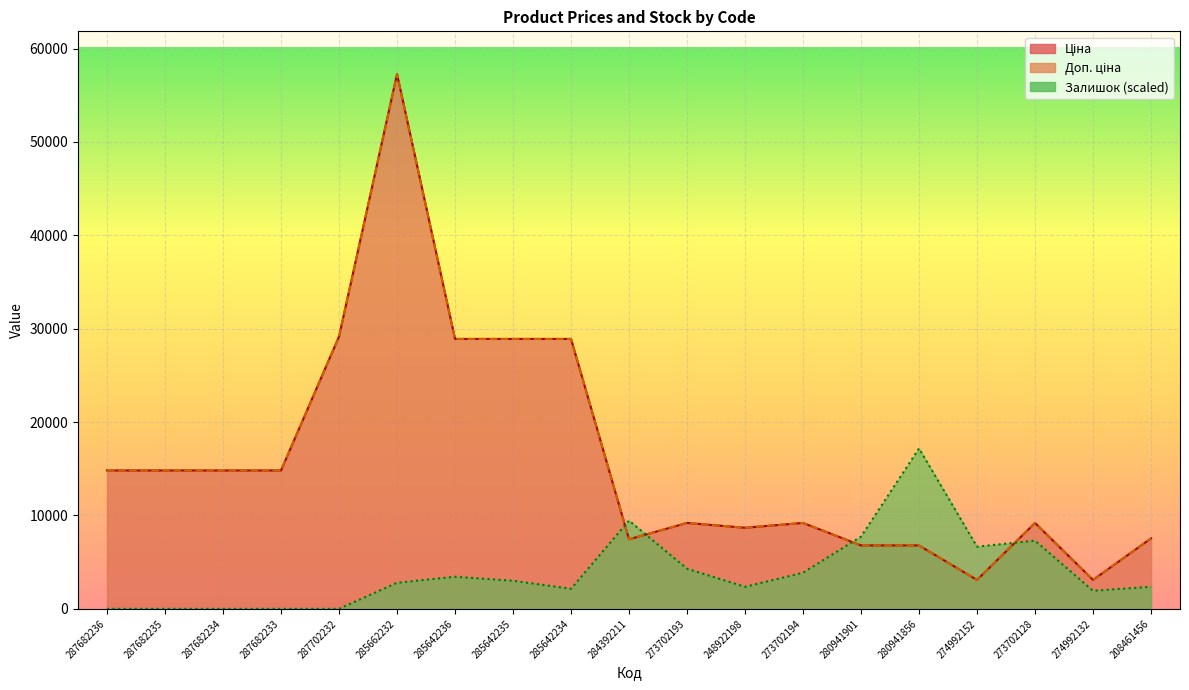

The value of Доп. ціна at 273702194 is 9196.3. True or false?

True